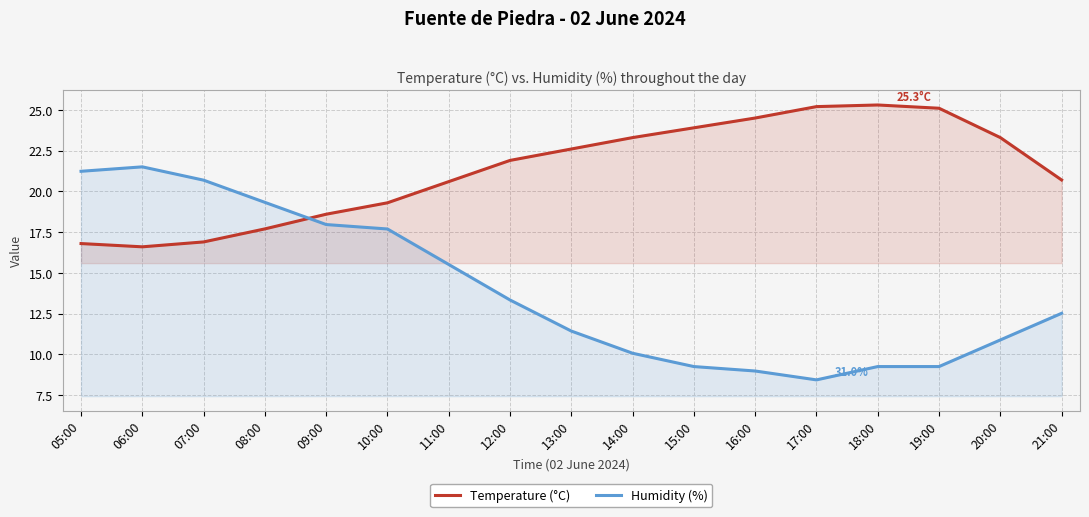

Which series ends up on top after the final intersection of Temperature (°C) and Humidity (%)?

Temperature (°C)